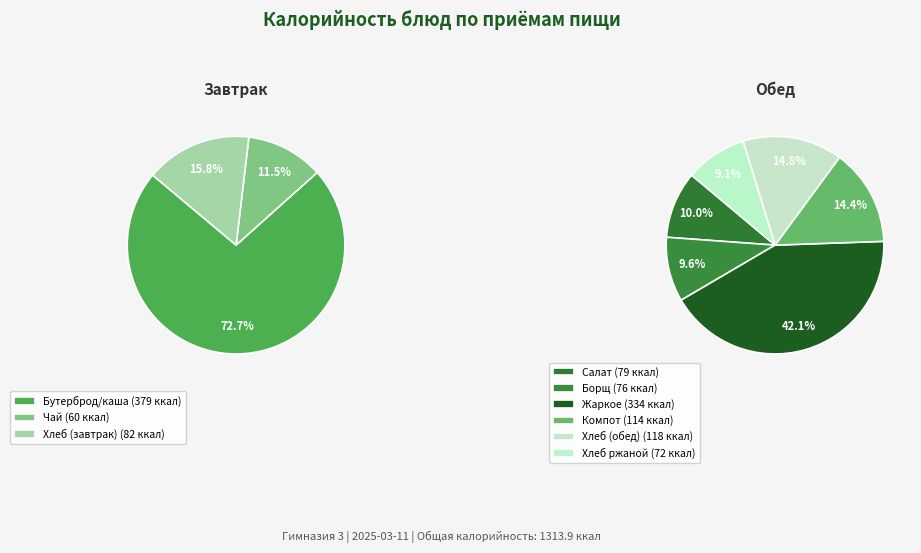

Does any single category account for the majority?

No